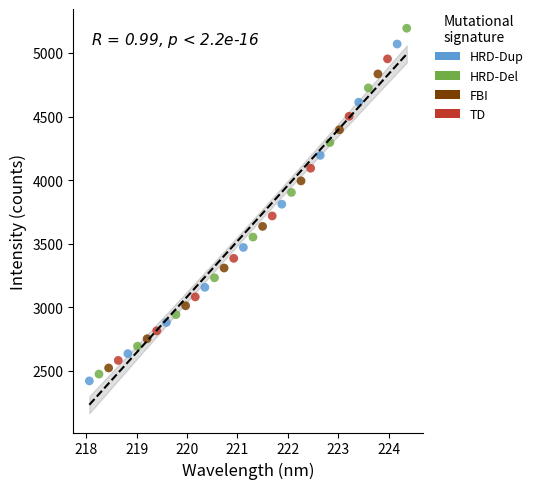

Which series reaches the minimum Y coordinate?

HRD-Dup